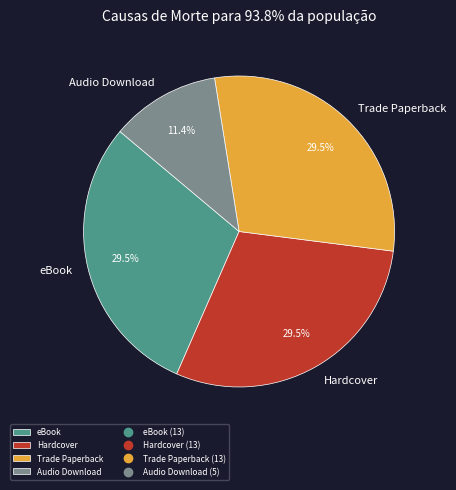

Which category has the smallest portion of the pie?

Audio Download